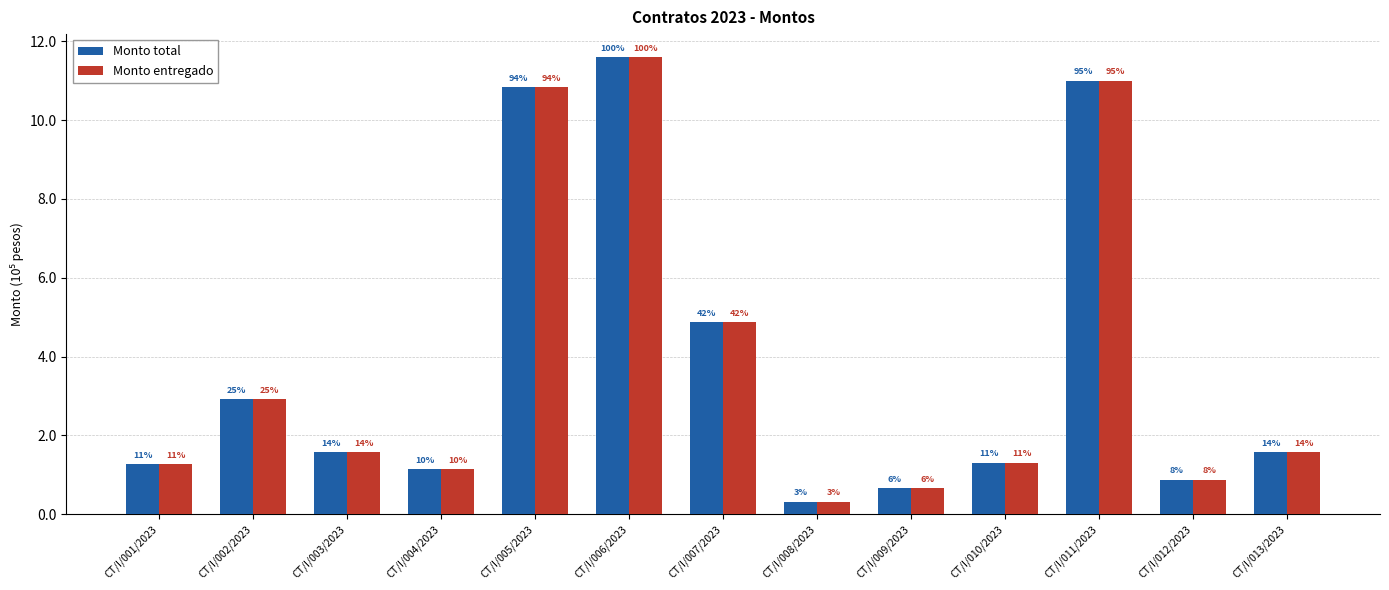

Which series has the widest spread of values?

Monto total